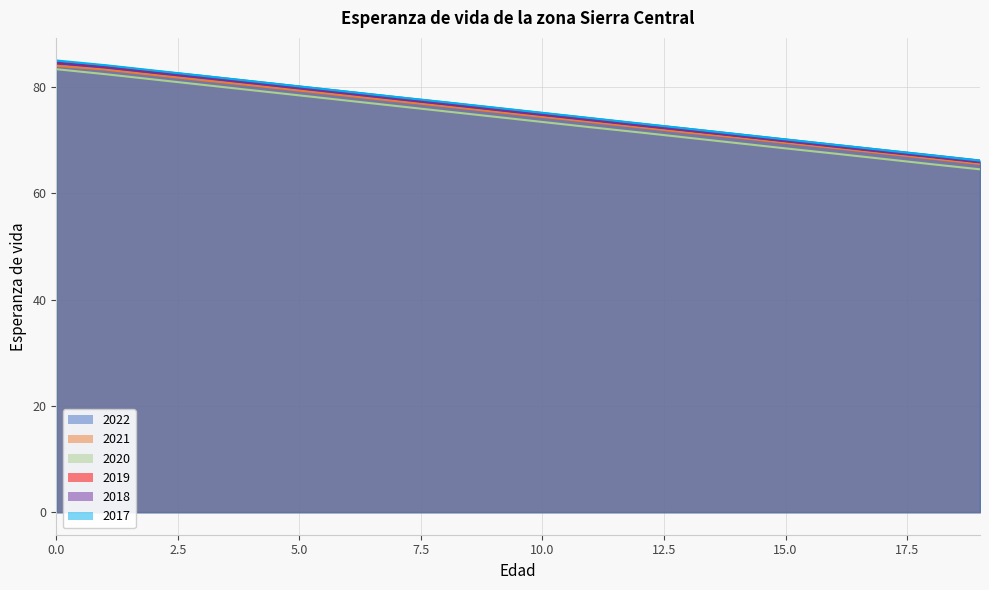

Read the 2020 value at 13.

70.4